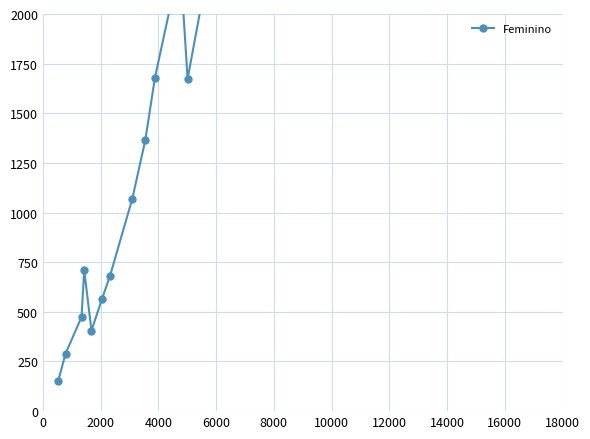

What is the smallest value displayed?

153